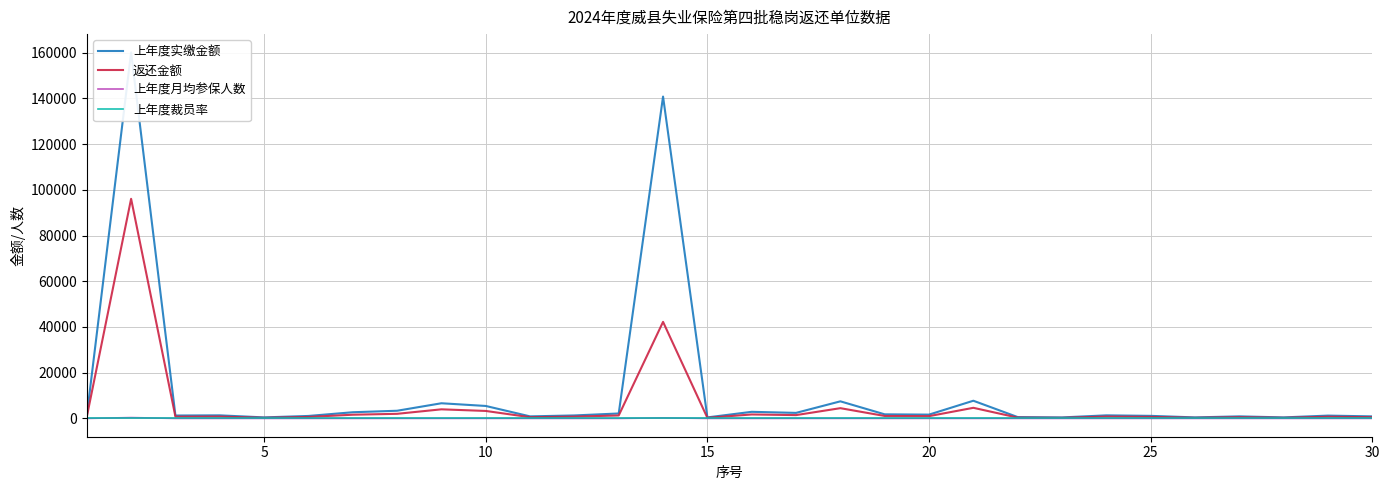

True or false: 返还金额 has more than 0 interior local peaks.

True